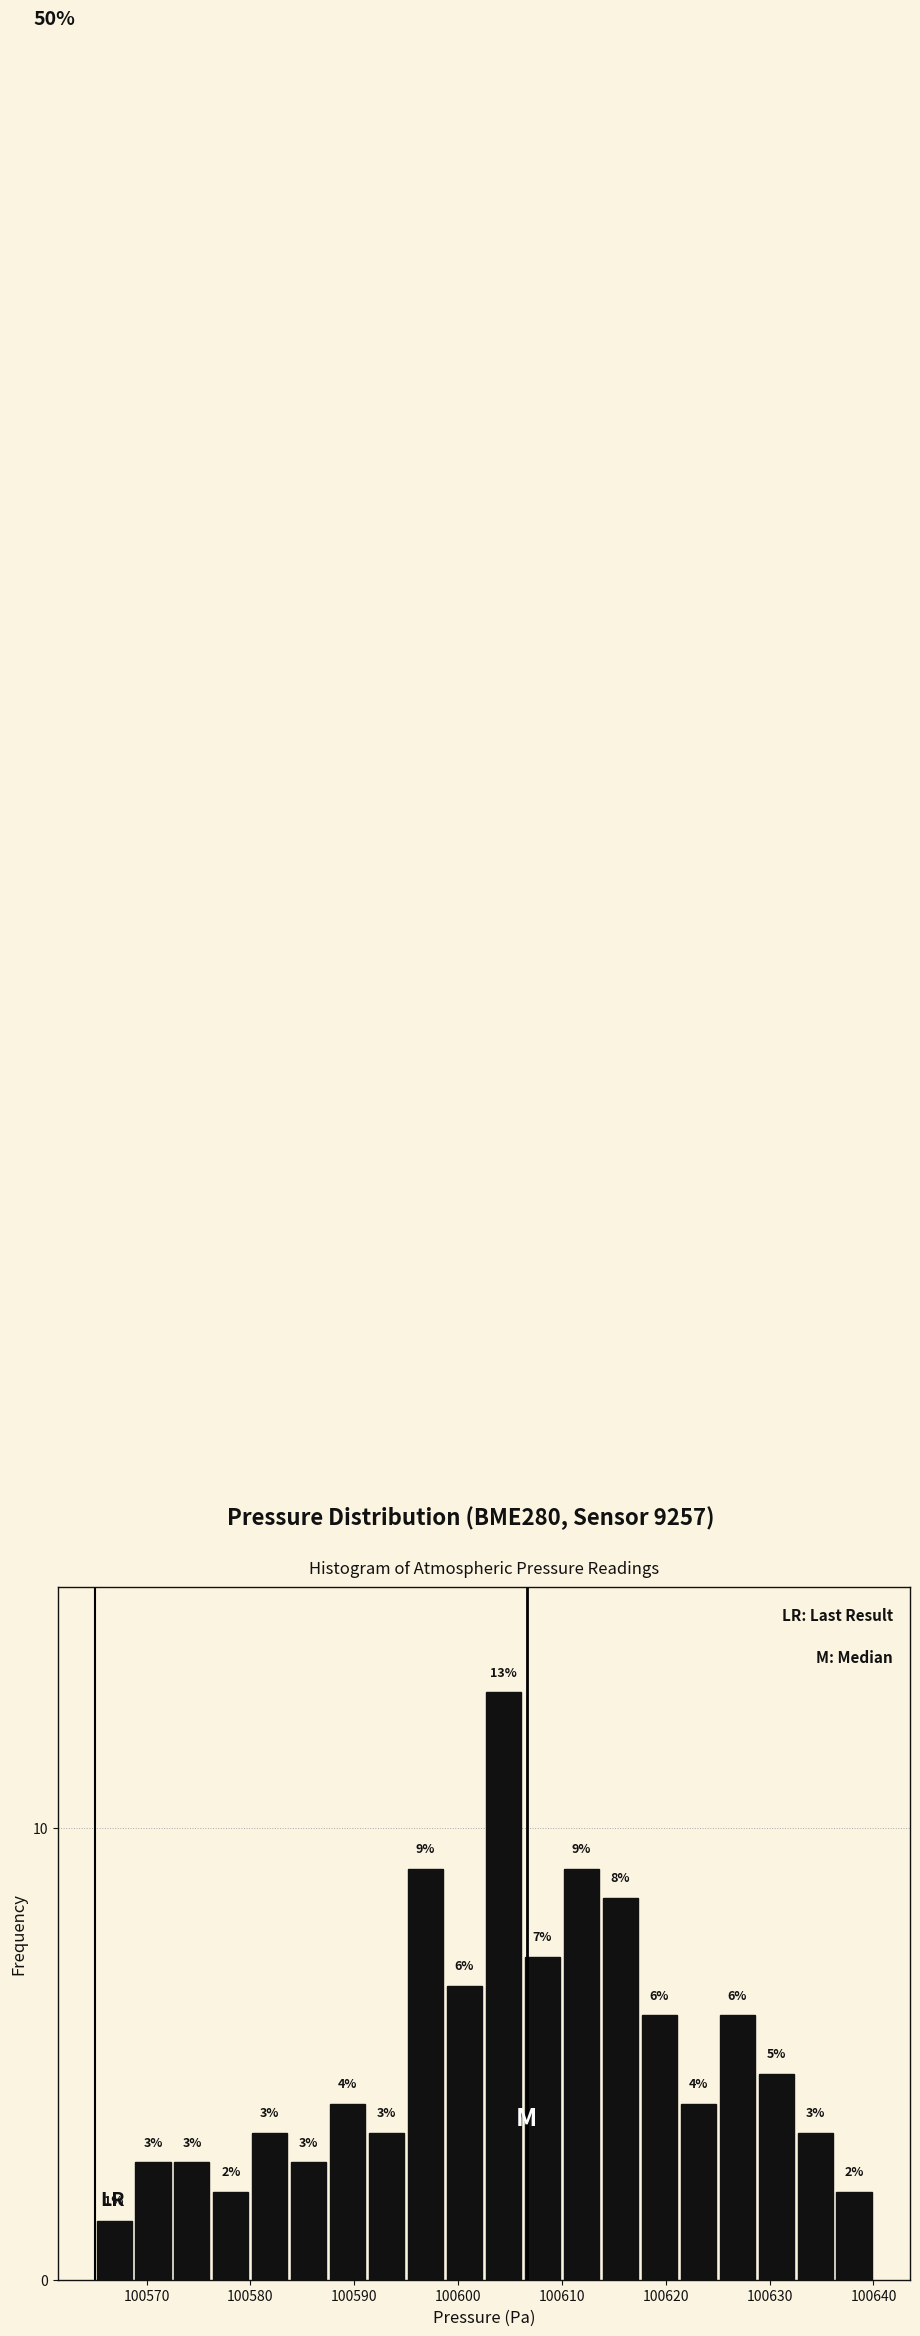

Read against the x-axis, roughly where is the centre of the tallest bar?

100604